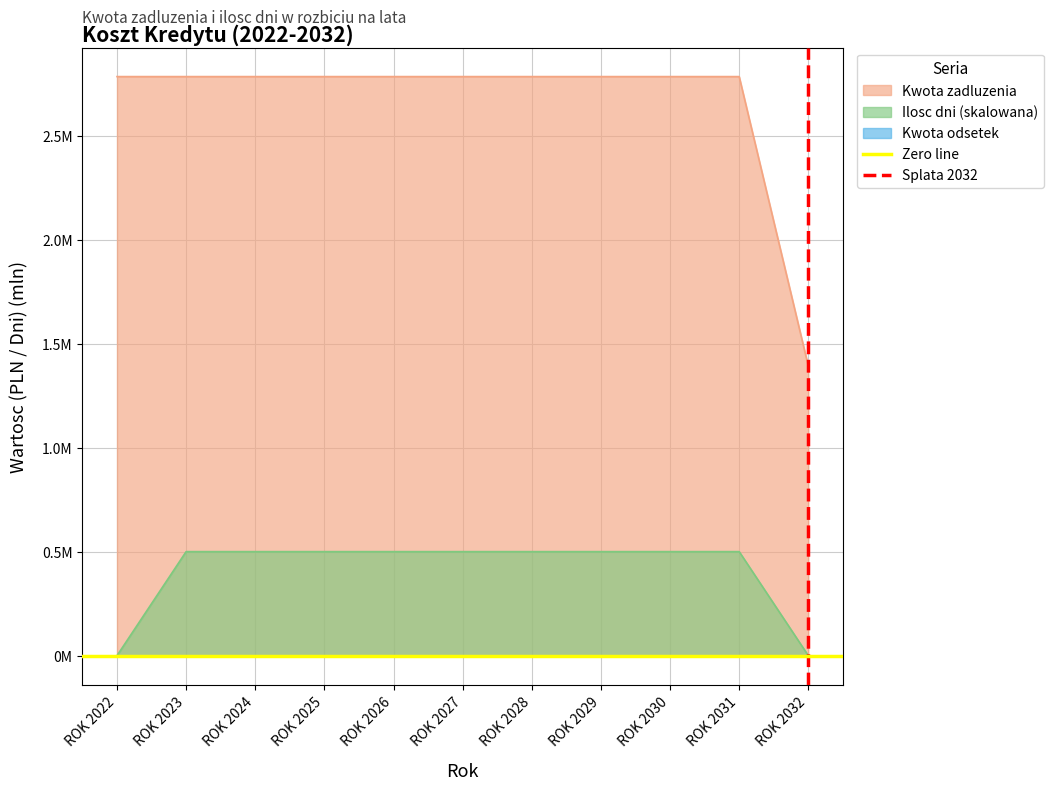

At which category does the chart reach its minimum across all series?

ROK 2022